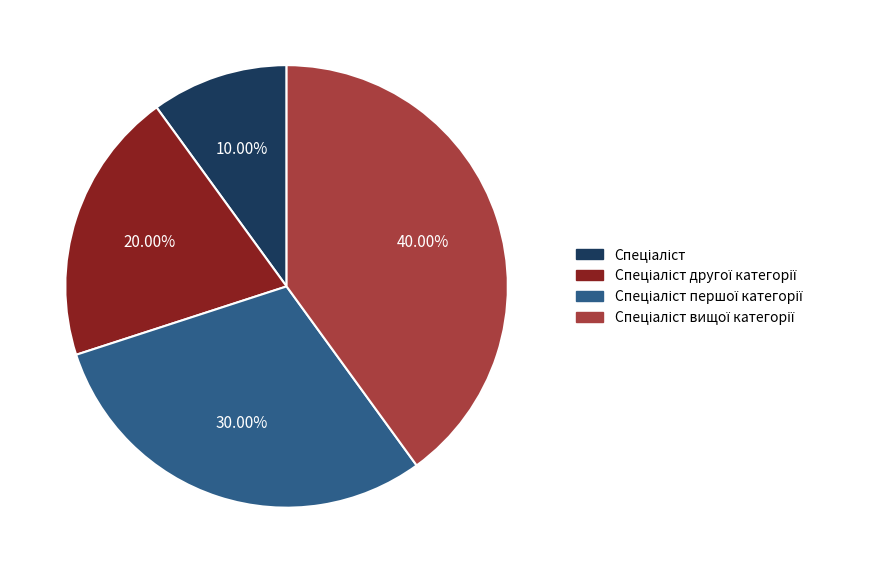

How many segments does this pie chart have?

4